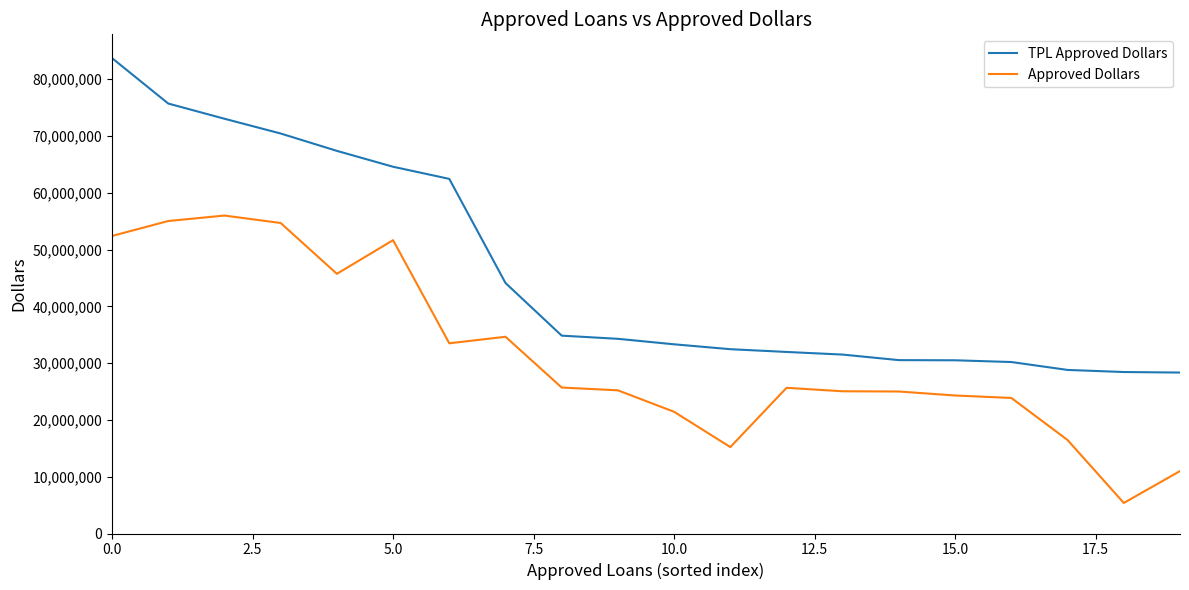

What is the difference between the maximum and minimum values in the TPL Approved Dollars series?

55369690